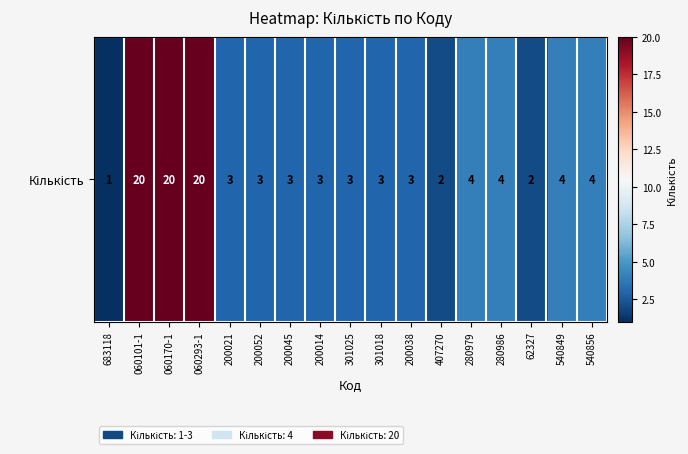

What is the average value?

6